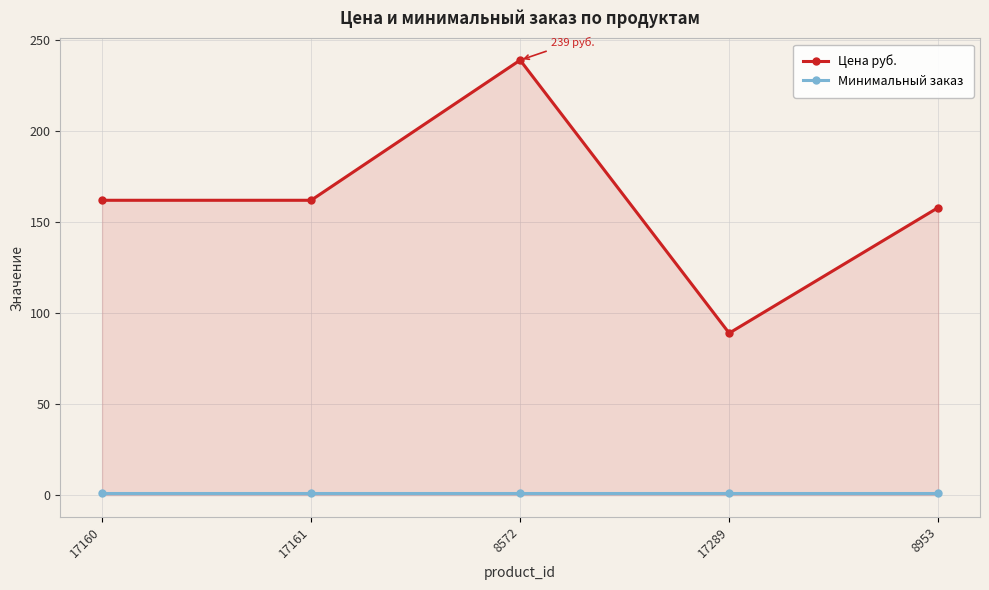

Which category has the highest value in the Цена руб. series?

8572